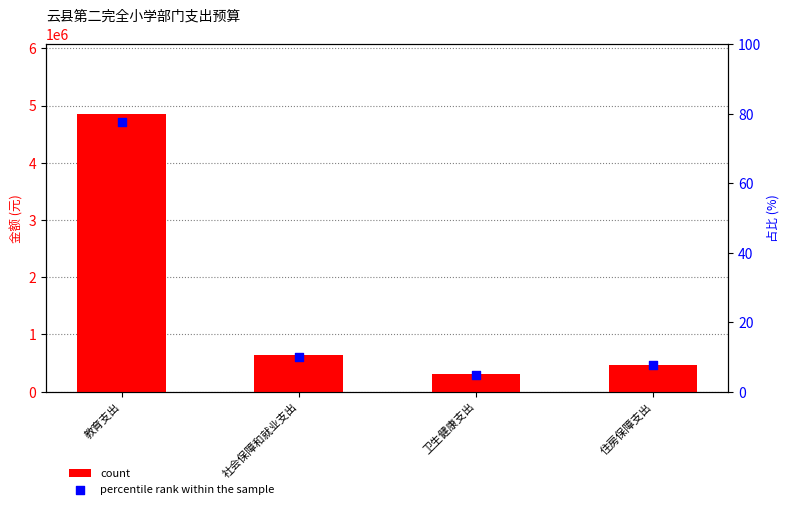

Which series has the largest Y range (max minus min)?

count